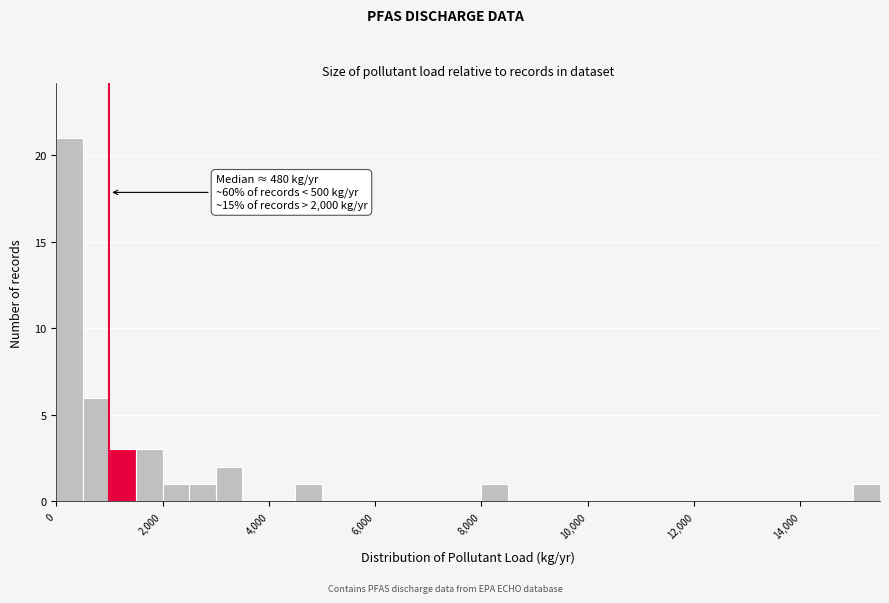

Around what value on the x-axis is the tallest bar? Give the approximate position of its centre, as read against the axis.

200